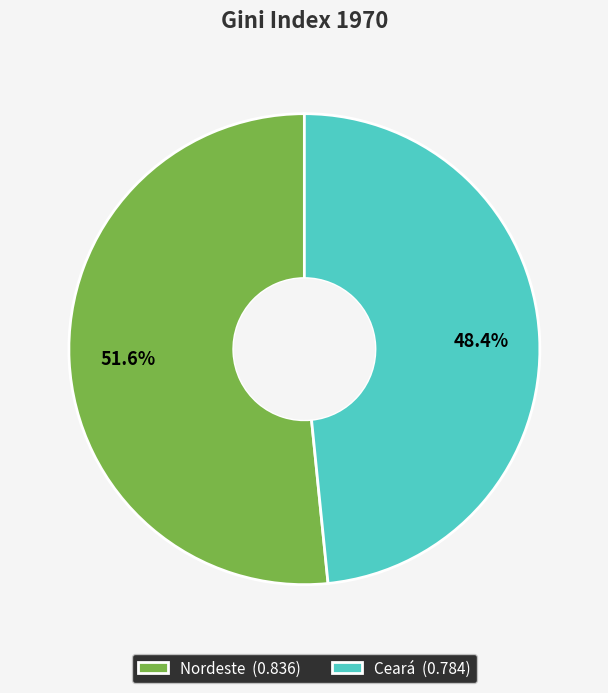

To the nearest percent, what portion does Ceará represent?

48%